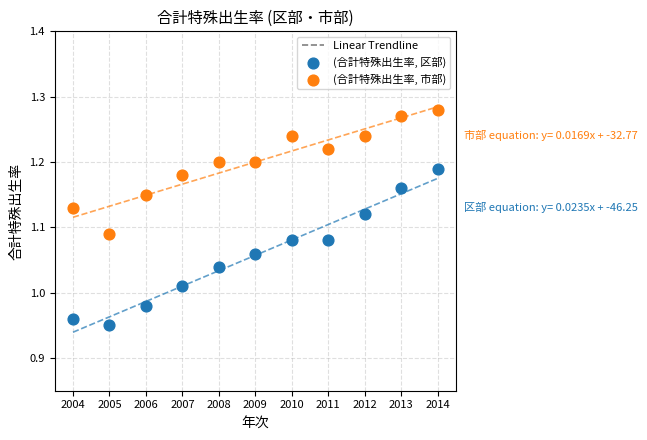

Across all data points, what is the range of Y values (max minus min)?

0.3